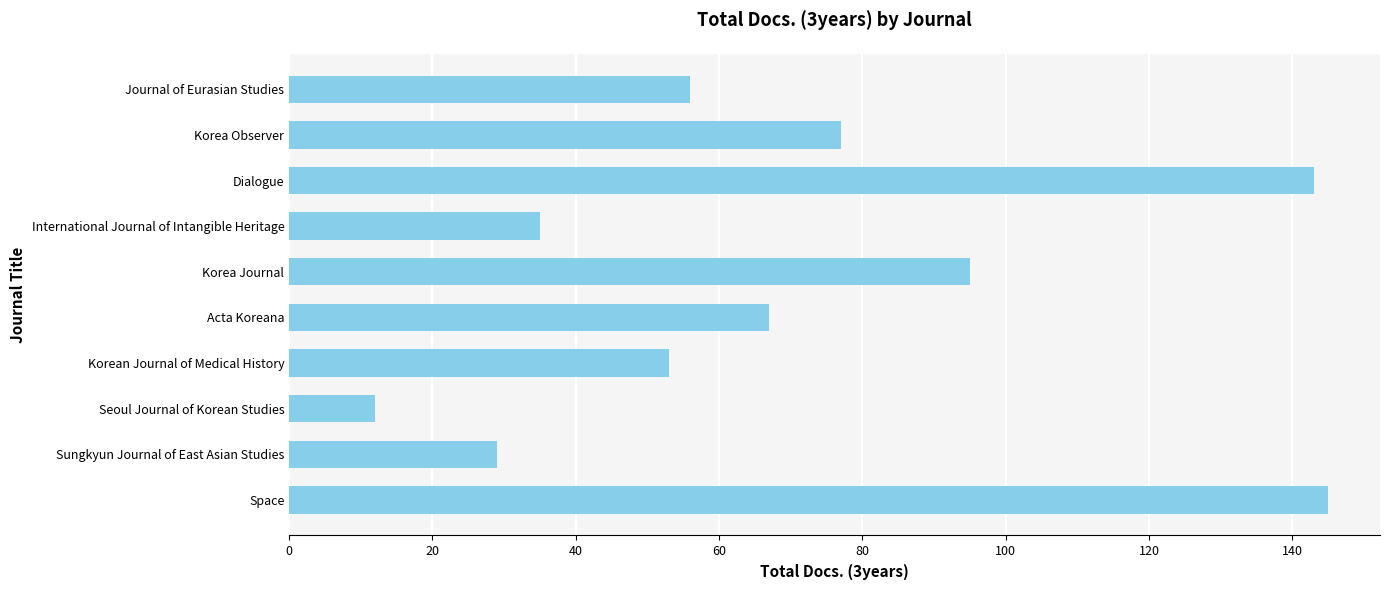

Reading top to bottom, list all the values displayed in this chart.

56	77	143	35	95	67	53	12	29	145